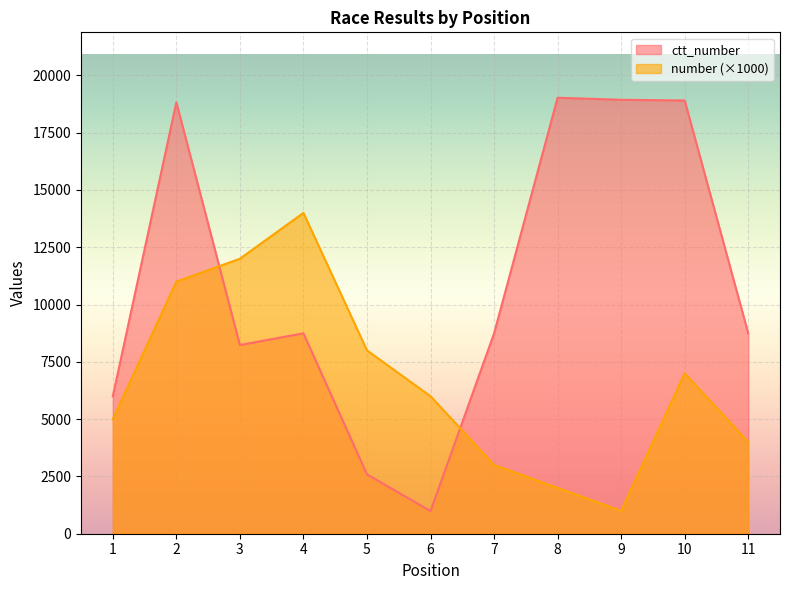

Reading left to right, extract all data points from this chart.

number: 5000	11000	12000	14000	8000	6000	3000	2000	1000	7000	4000
ctt_number: 5997	18826	8234	8745	2591	988	8740	19025	18936	18905	8744